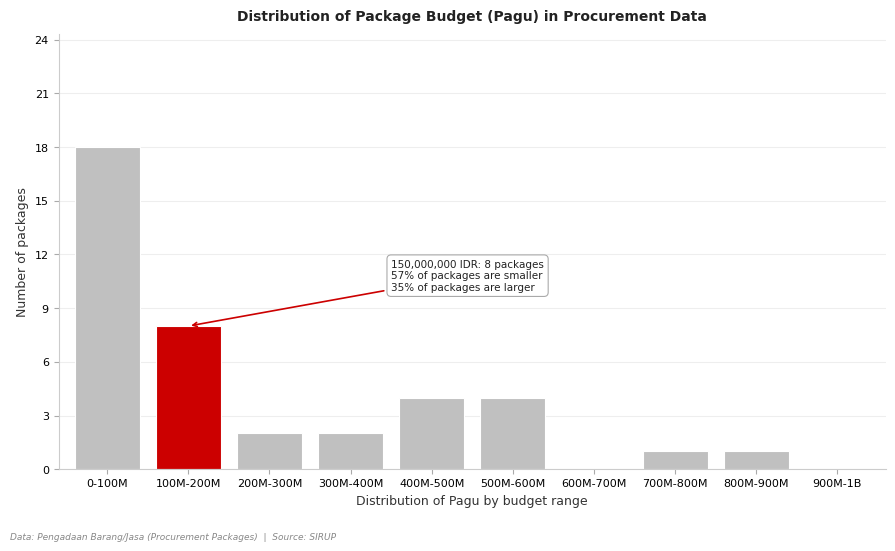

Reading left to right, transcribe all the data shown in this chart.

0-100M=18	100M-200M=8	200M-300M=2	300M-400M=2	400M-500M=4	500M-600M=4	600M-700M=0	700M-800M=1	800M-900M=1	900M-1B=0